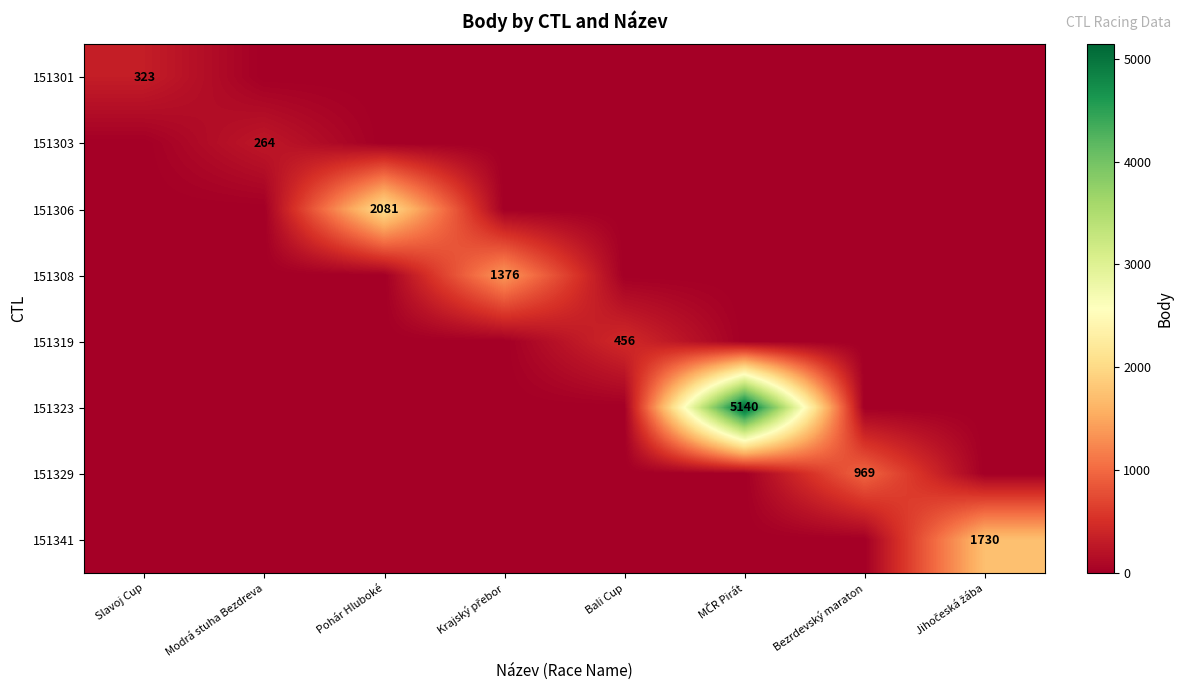

List the labels in order of 151306 value, smallest first.

Slavoj Cup, Modrá stuha Bezdreva, Krajský přebor, Bali Cup, MČR Pirát, Bezrdevský maraton, Jihočeská žába, Pohár Hluboké